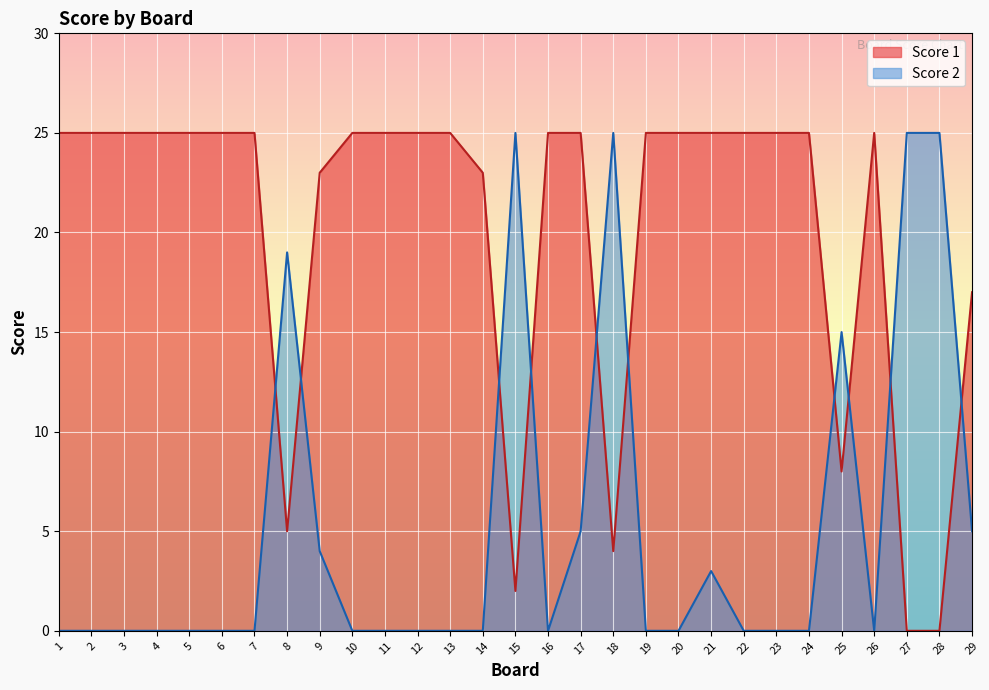

What are all the series names shown in the legend?

Score 1, Score 2